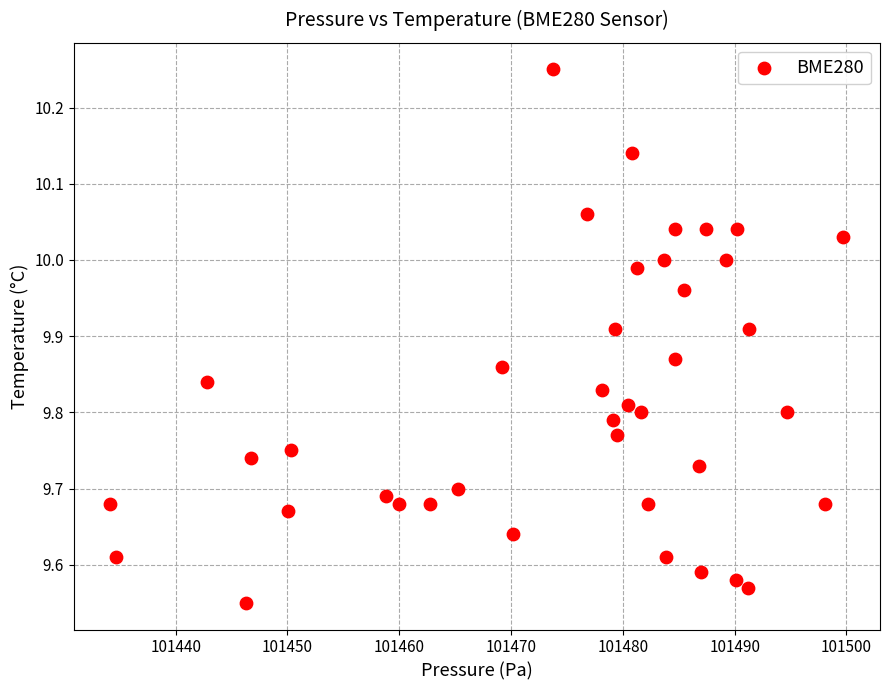

What is the range of X values (max minus min)?

65.6